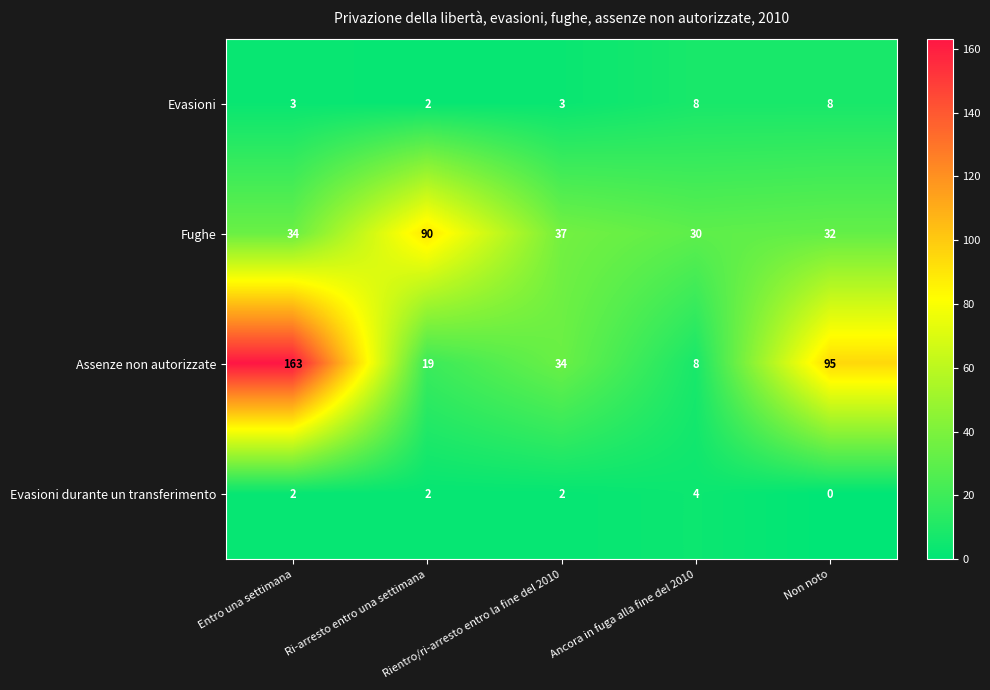

What is the average value of the Assenze non autorizzate series?

64